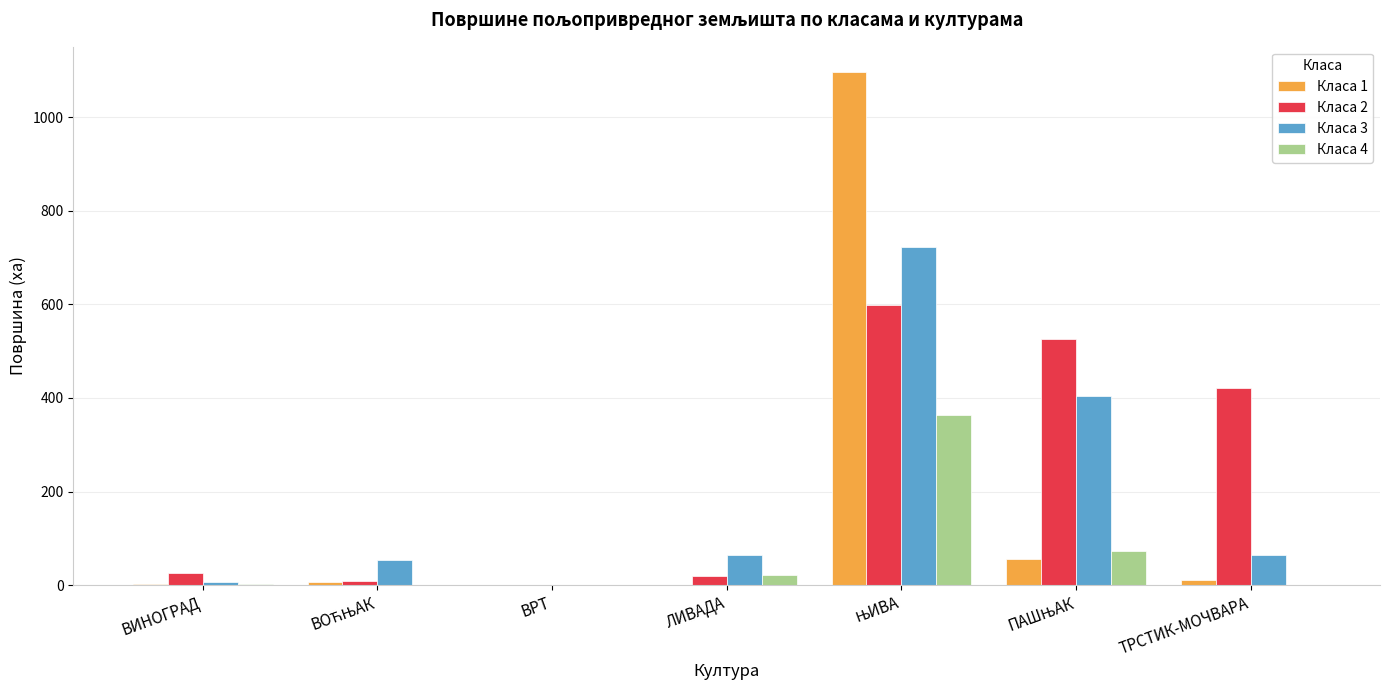

What is the total value across all series at ТРСТИК-МОЧВАРА?

495.7